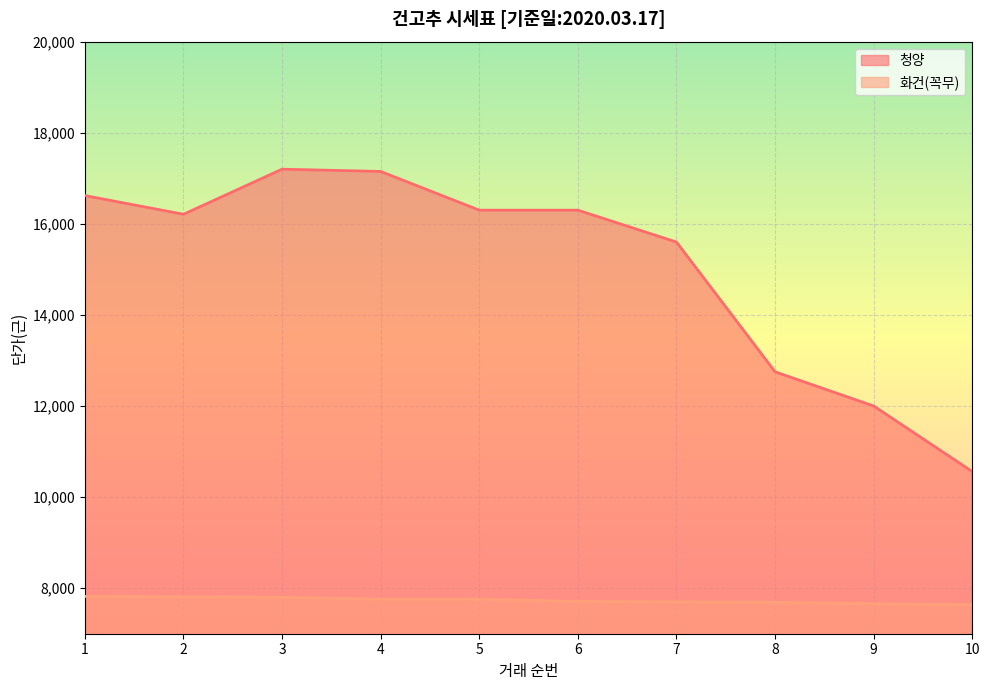

Which series has the widest spread of values?

청양